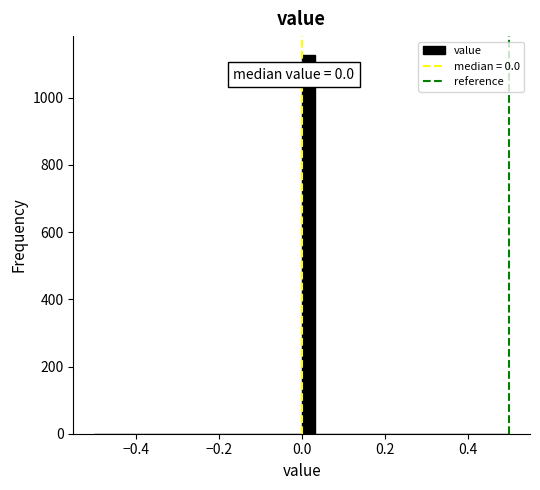

Read against the x-axis, roughly where is the centre of the tallest bar?

0.02